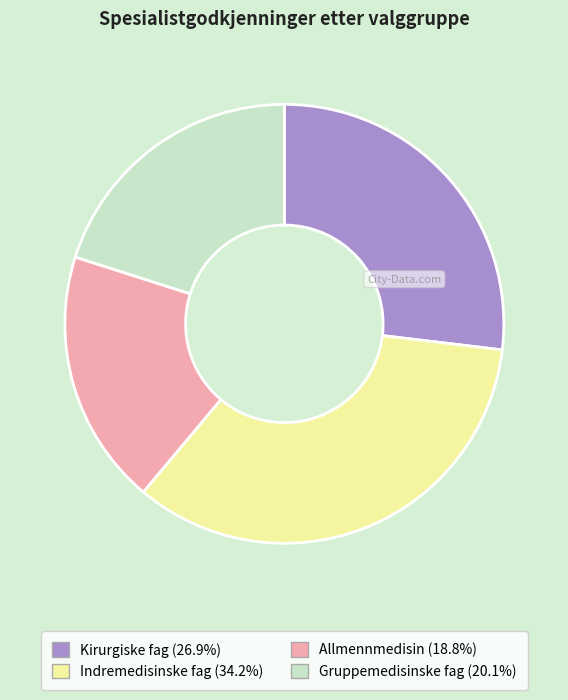

Is there a majority slice in this chart?

No